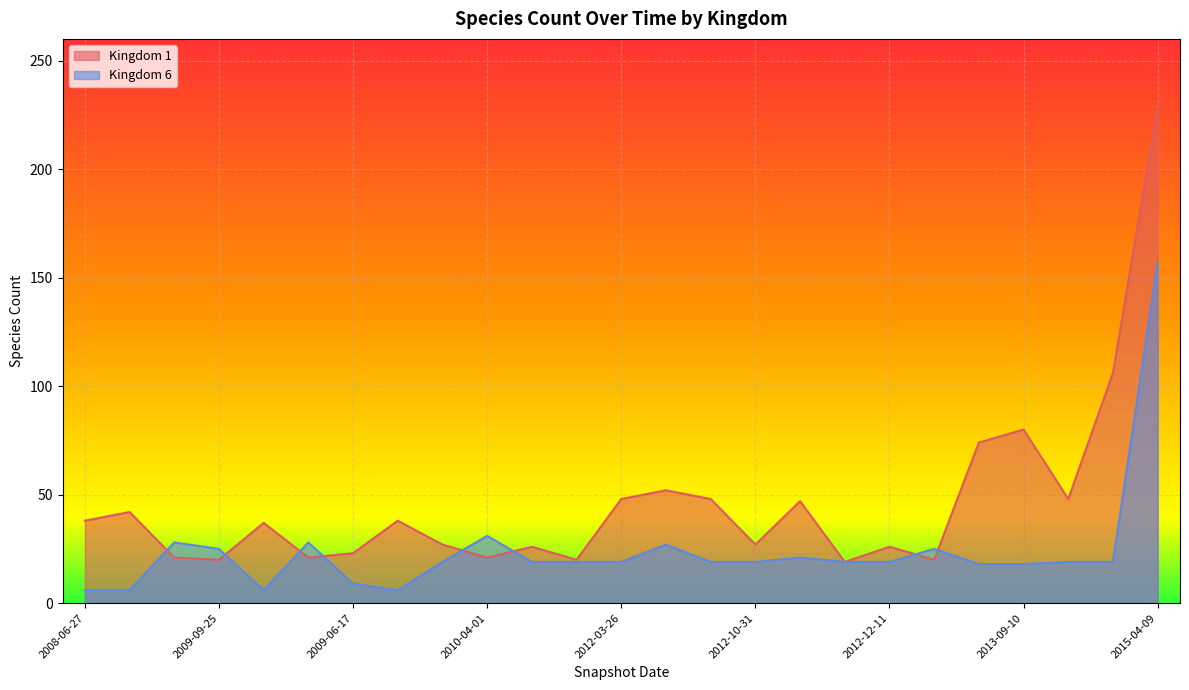

How many values in the Kingdom 1 series are below 37?

12